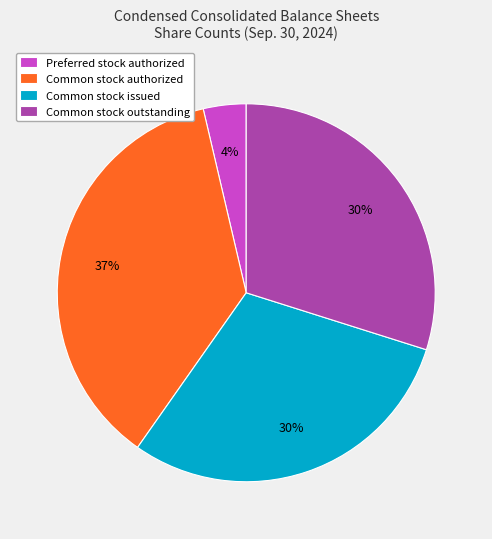

Is there any slice that represents more than half of the pie?

No